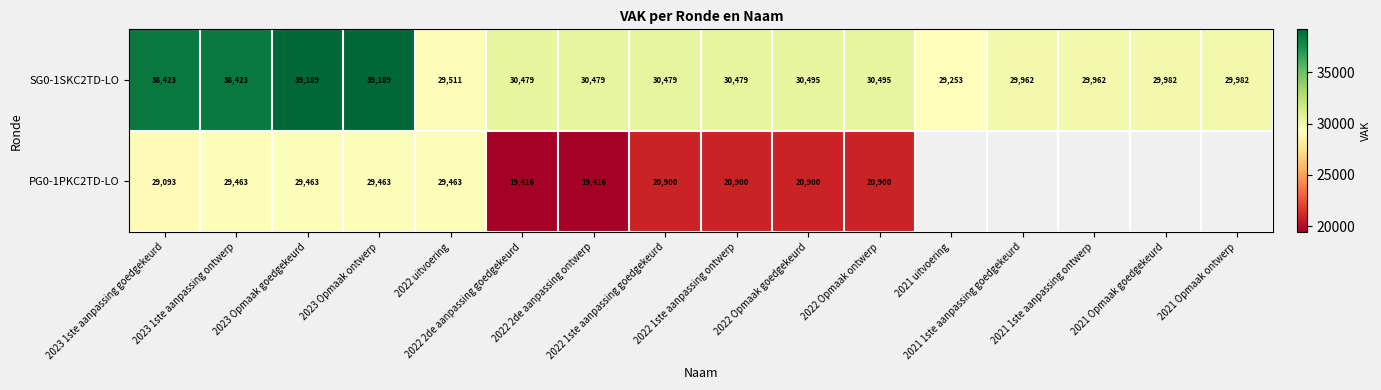

What is the average value of the SG0-1SKC2TD-LO series?

32299